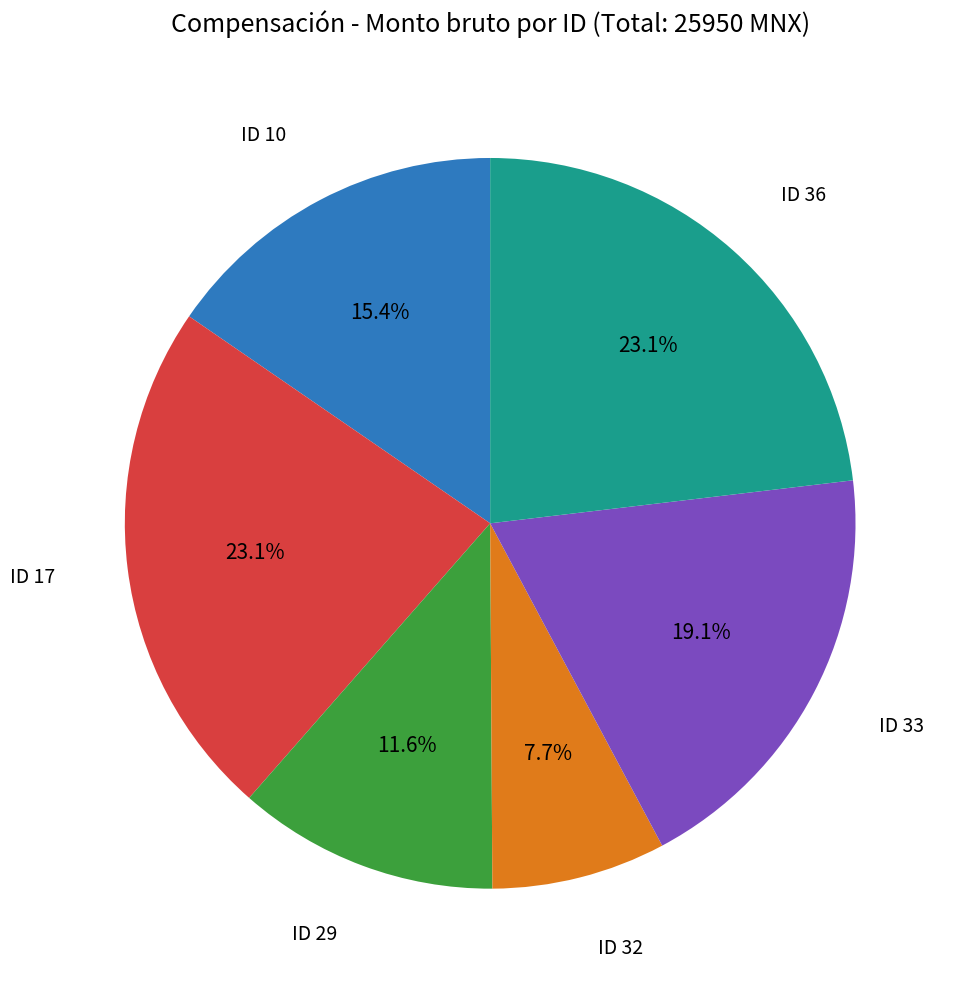

Does any single category account for the majority?

No